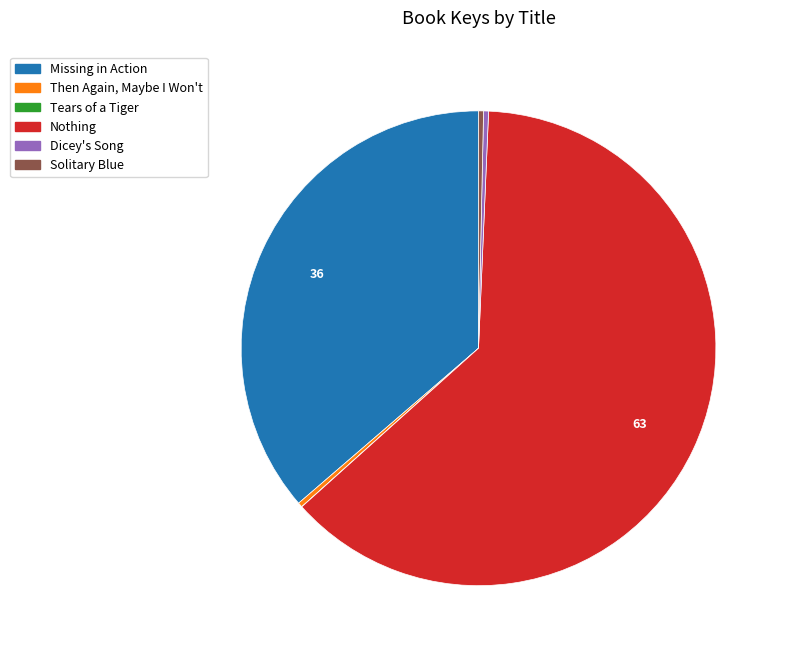

Which slice represents more than half of the pie?

Nothing